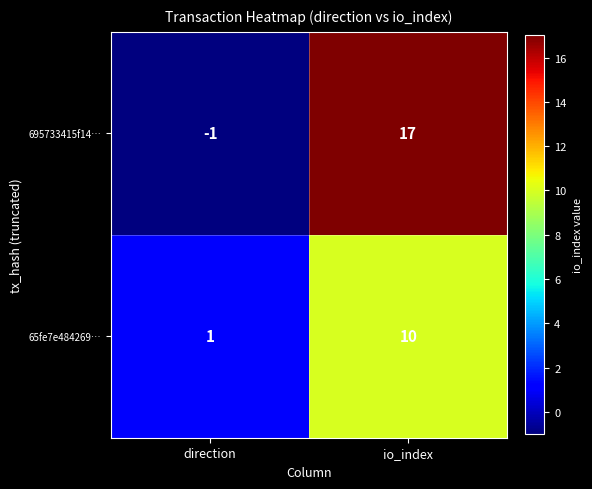

What is the difference between the highest and lowest values at io_index?

7